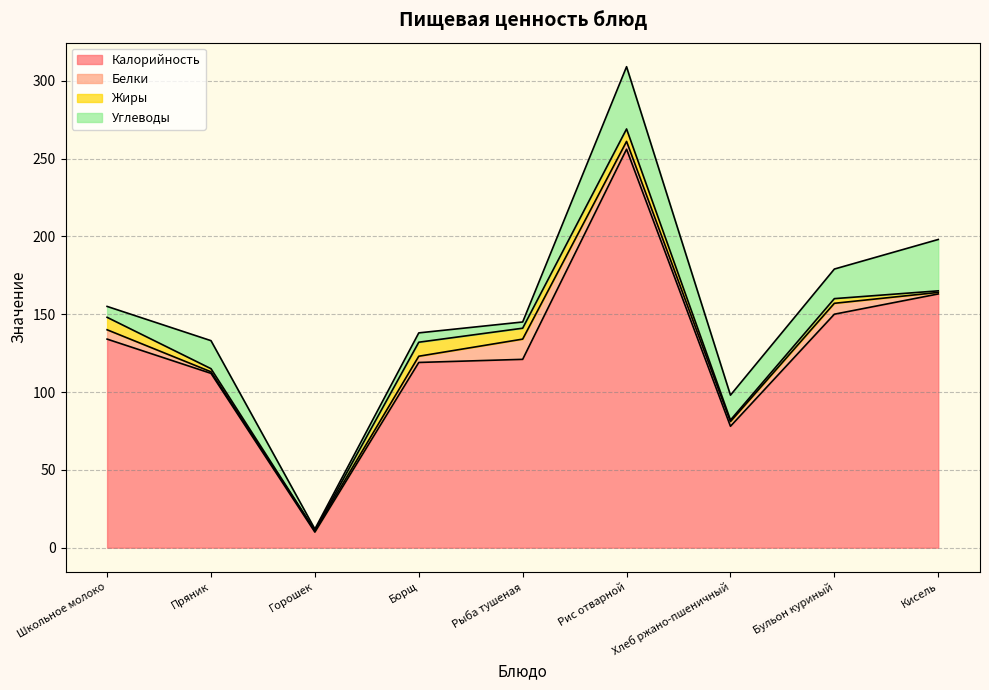

Is the value of Белки at Школьное молоко greater than the value of Калорийность at Горошек?

No